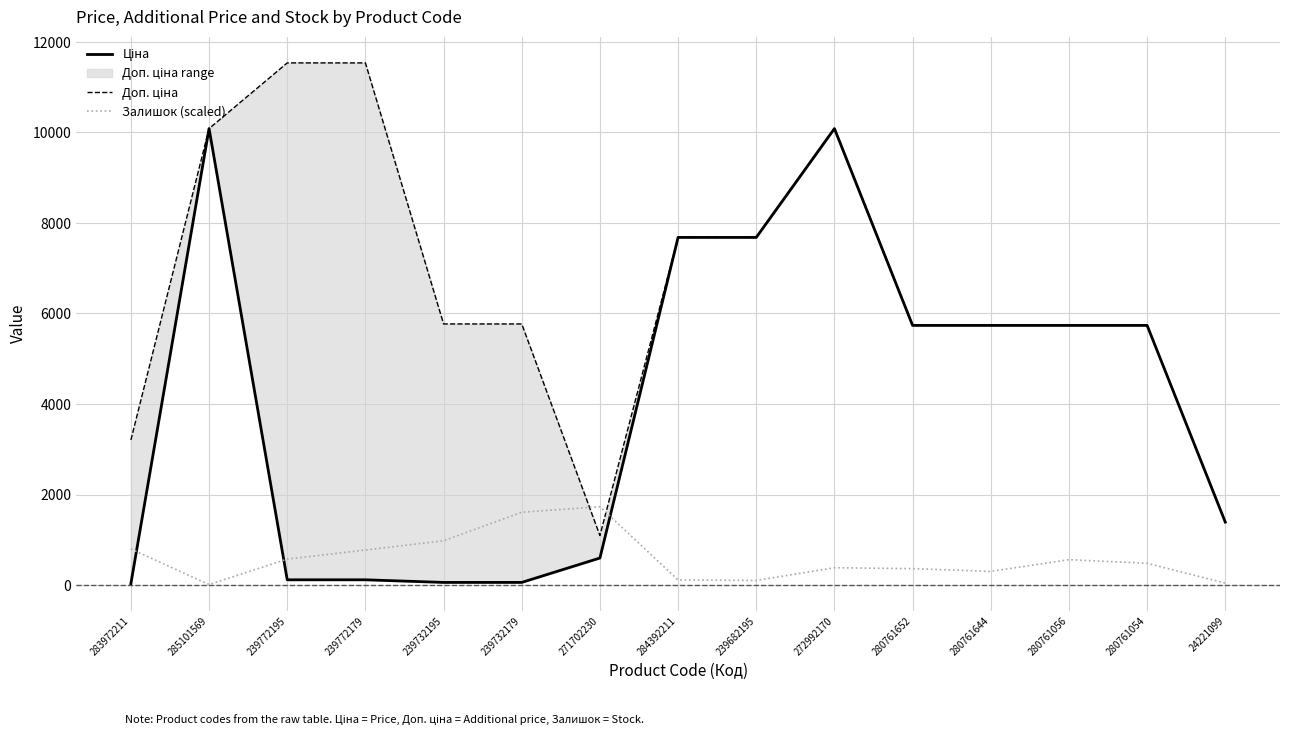

How many lines are shown in the chart?

3